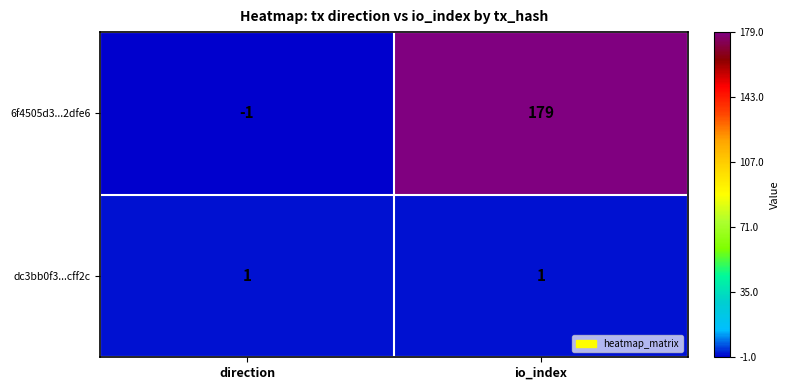

Reading right to left, what are all the values shown in this chart?

6f4505d3...2dfe6: 179	-1
dc3bb0f3...cff2c: 1	1